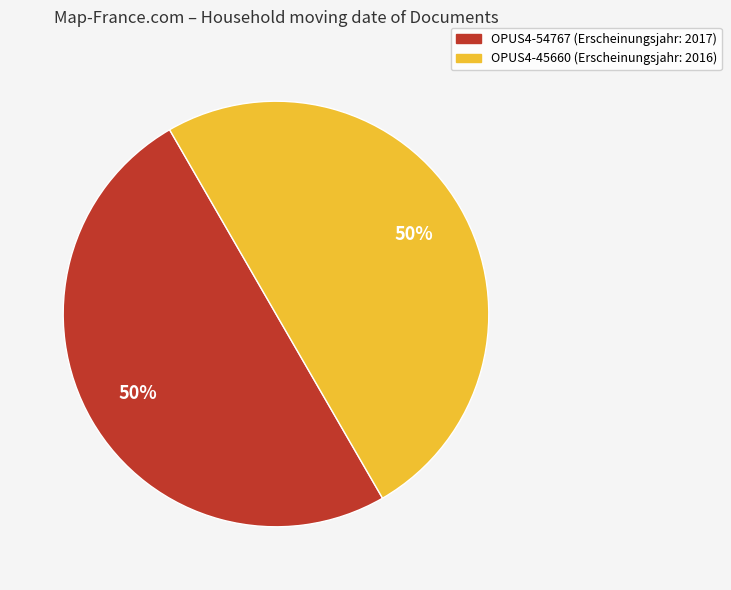

What is the ratio of the value at OPUS4-45660 to the value at OPUS4-54767?

1.0